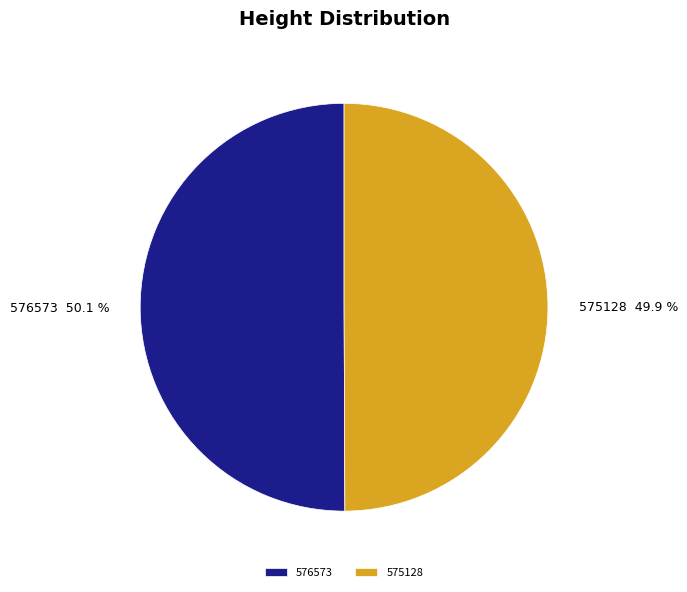

Do 576573 and 575128 together represent more than half of the pie?

Yes